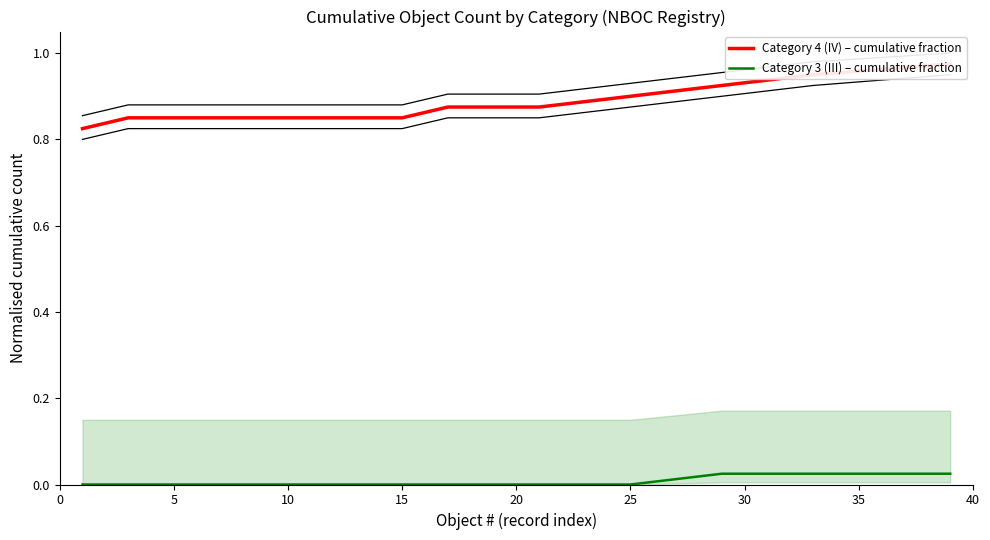

What is the value of the Category 4 (IV) – cumulative fraction point at the 13th from the left?

0.9